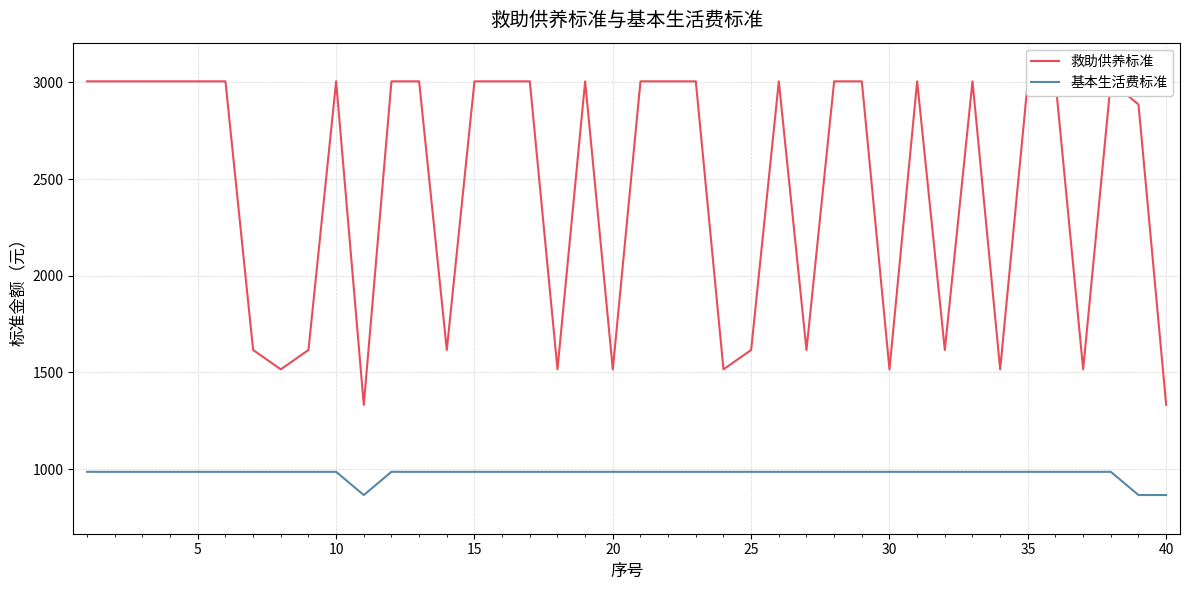

What is the maximum value for 基本生活费标准?

986